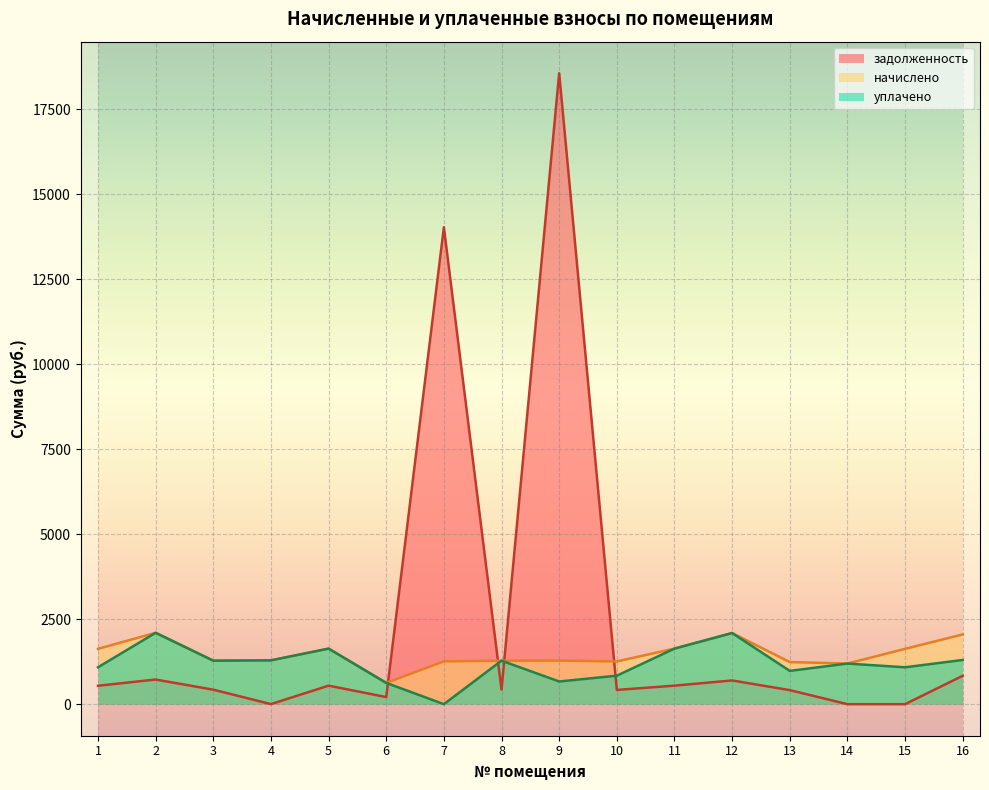

What is the sum of all начислено values?

23483.4